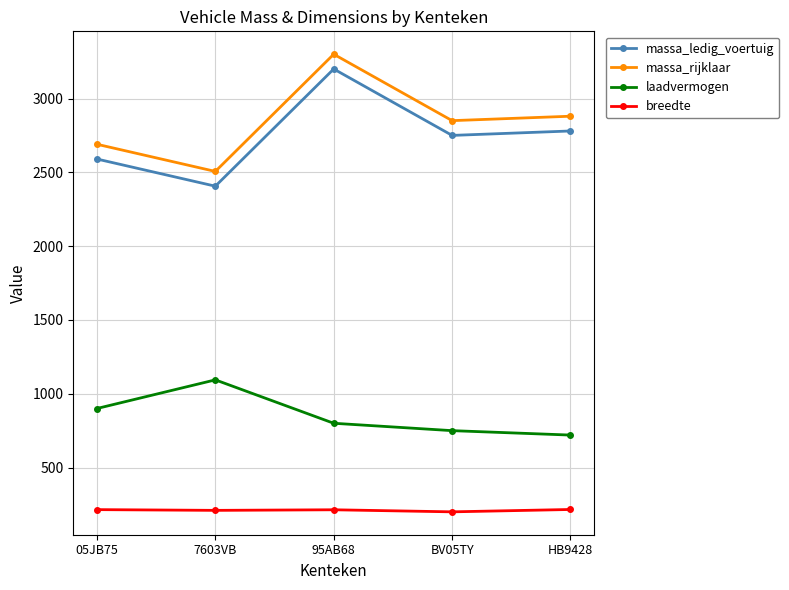

What is the average value of the breedte series?

211